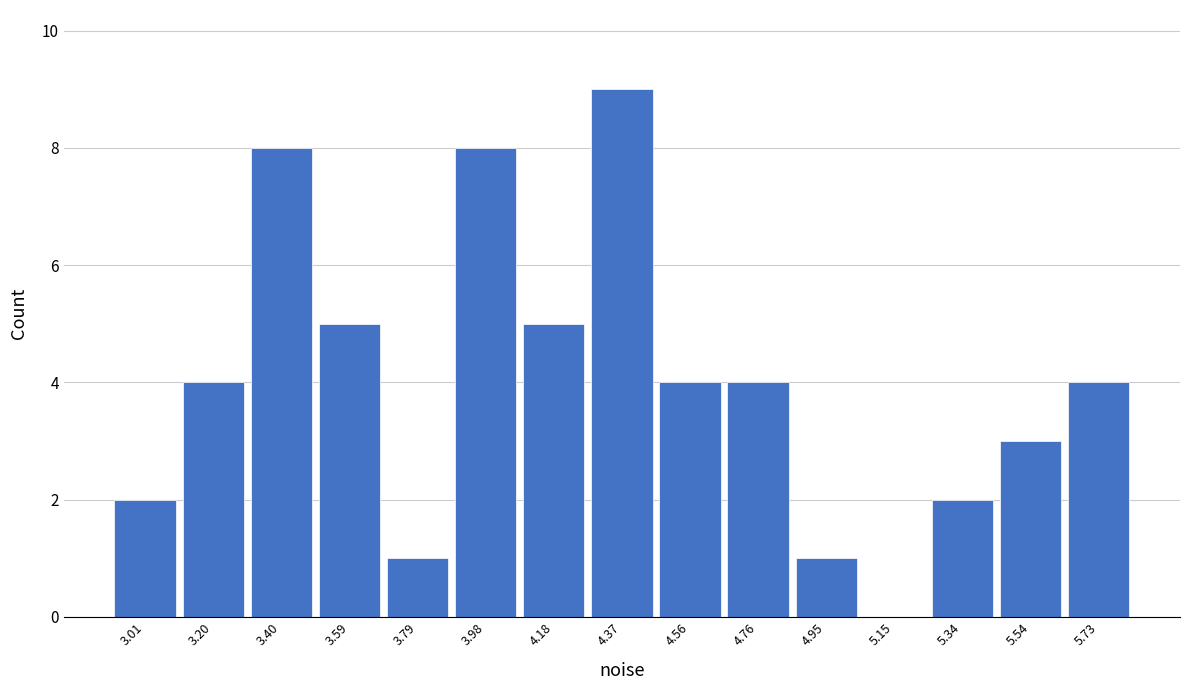

What is the height of the bar covering 4.08 to 4.28 on the x-axis? Neither the bar edges nor the heights are printed on the chart, so give them approximately, as read against the axes.

5